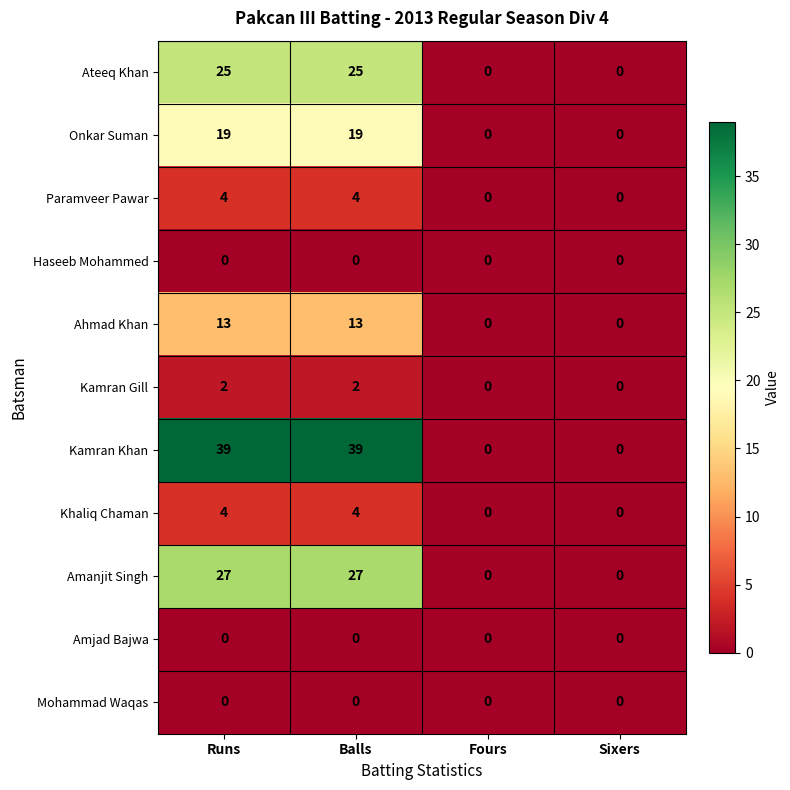

What is the sum of the Kamran Khan values at Balls and Runs?

78